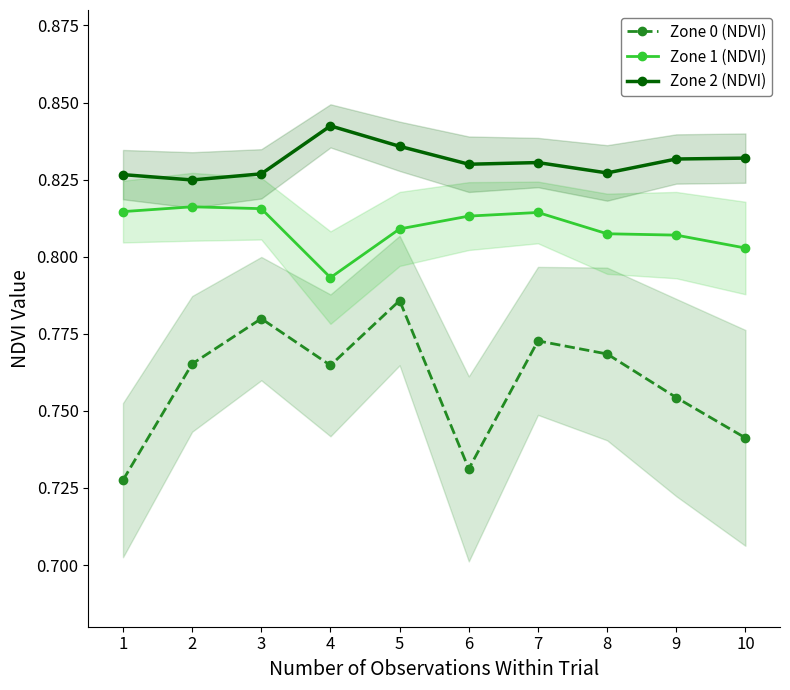

Where is the first local minimum for Zone 1 (NDVI)?

4